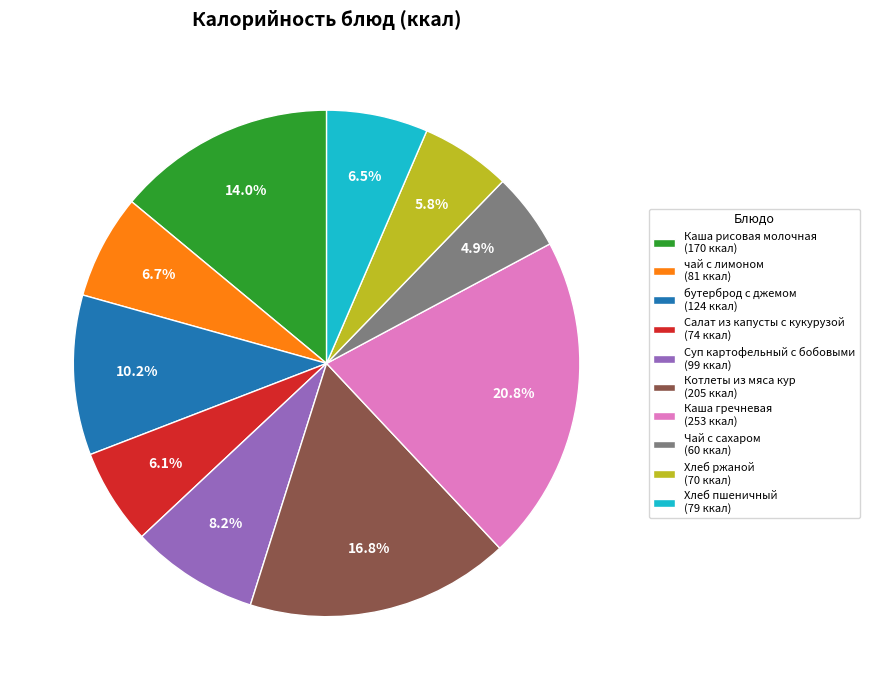

To the nearest percent, what percentage of the pie is Котлеты из мяса кур?

17%